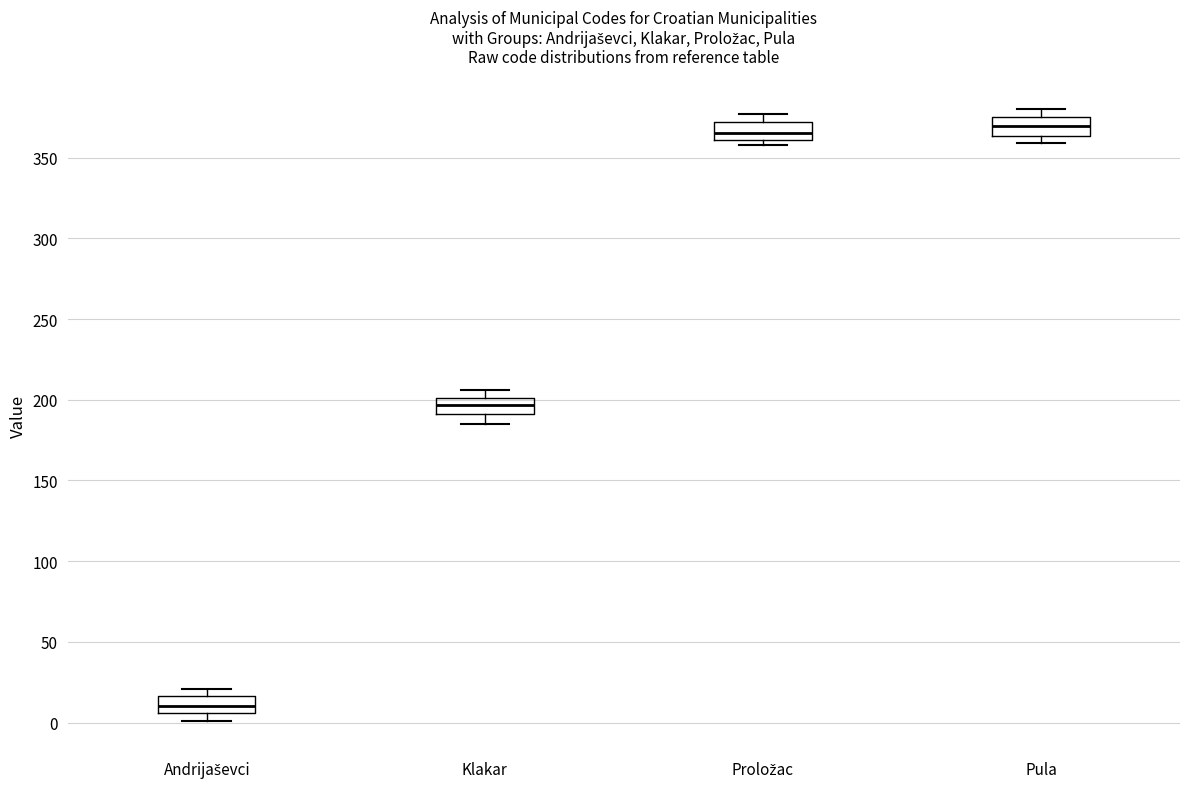

Reading left to right, transcribe this box plot: for each box, give where its median line is, the range the box spans, and where its two whiskers end, as read against the y-axis. The values are not printed on the chart, so give them approximately, as read against the axis.

Andrijaševci: median 10, box 5 to 15, whiskers 0 to 20
Klakar: median 195, box 190 to 200, whiskers 185 to 205
Proložac: median 365, box 360 to 370, whiskers 360 (just below the box's lower edge) to 375
Pula: median 370, box 365 to 375, whiskers 360 to 380